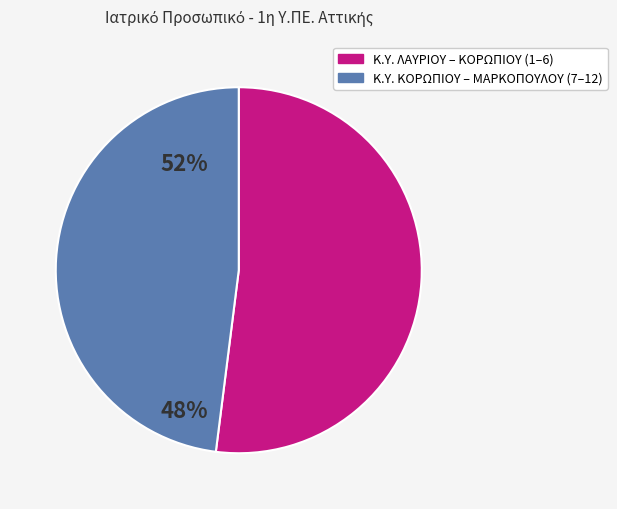

How many slices are in this pie chart?

2